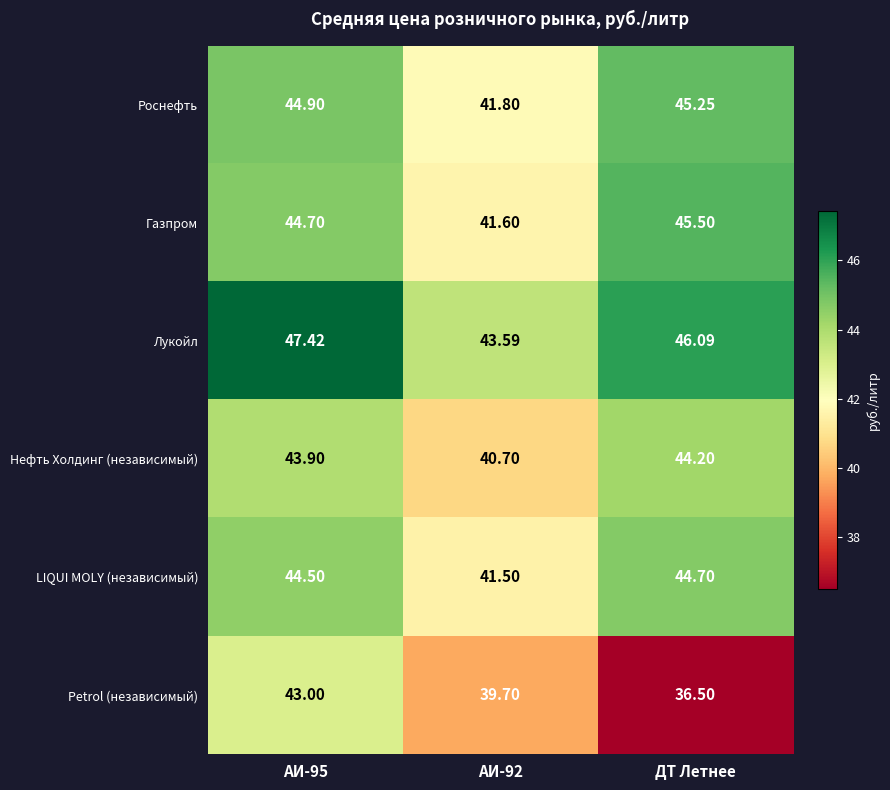

What is the total value across all series at ДТ Летнее?

262.2